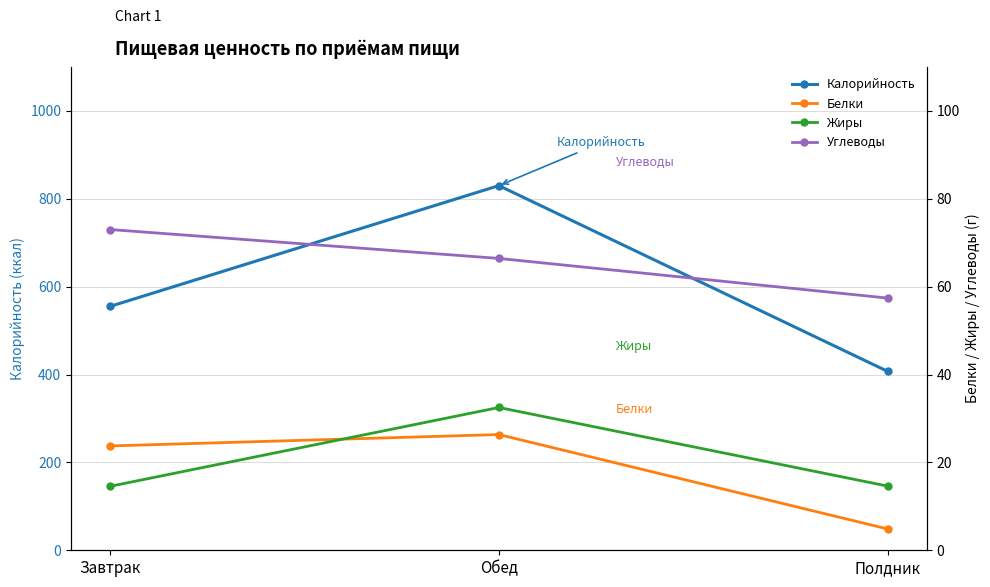

Is the value of Калорийность at Завтрак greater than the value of Белки at Полдник?

Yes